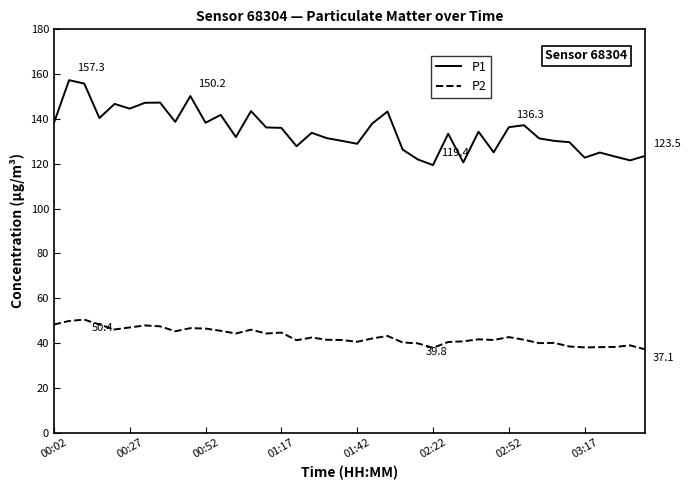

What is the difference between the maximum and minimum values in the P1 series?

37.9